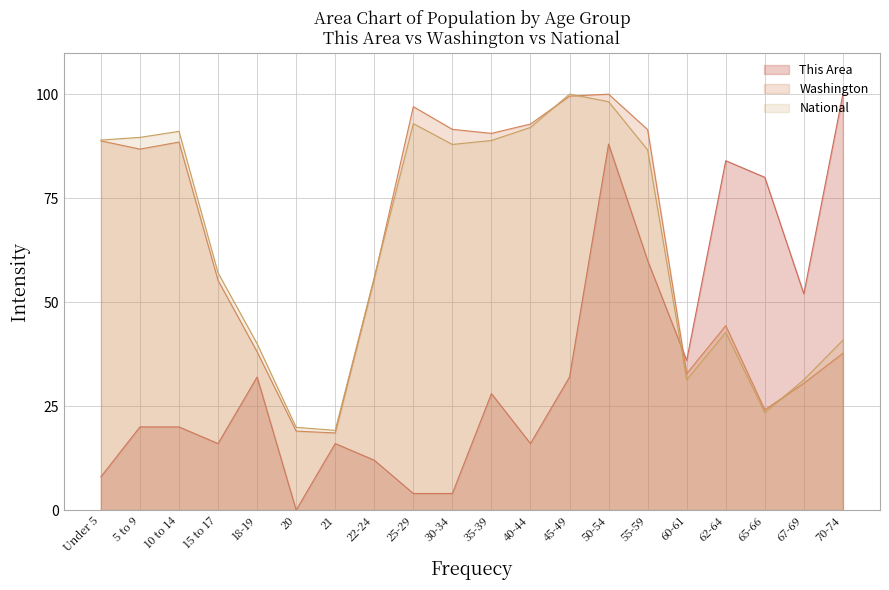

What is the difference between the maximum and minimum values in the National series?

80.8